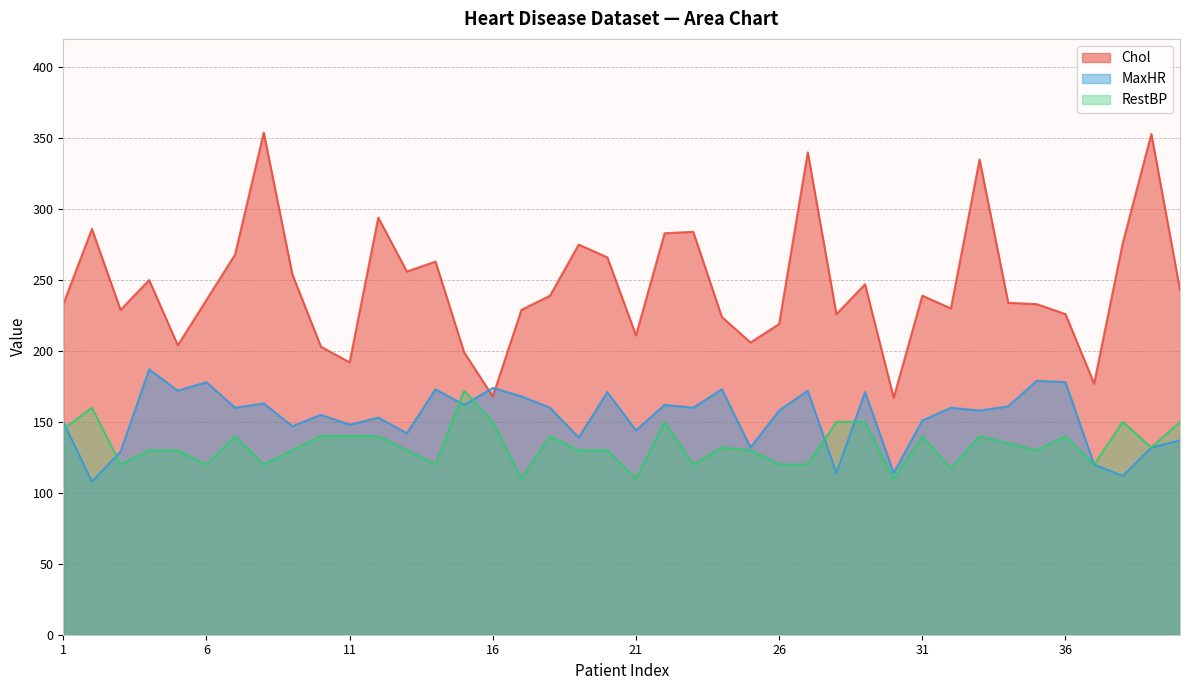

What is the minimum value for Chol?

167